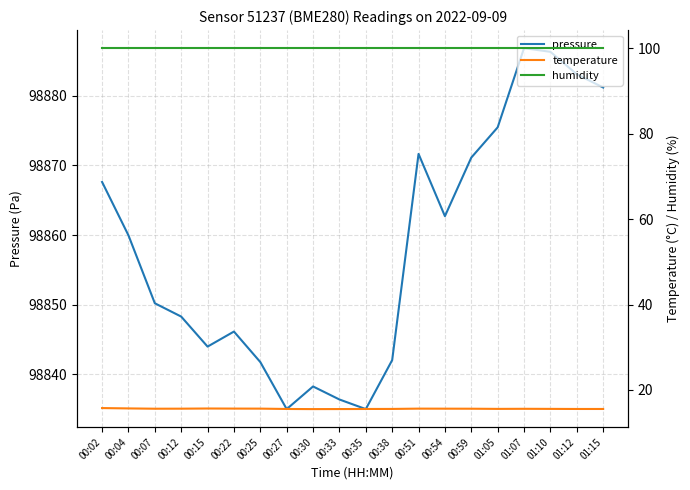

What is the value of the temperature point at the 16th from the left?

15.6